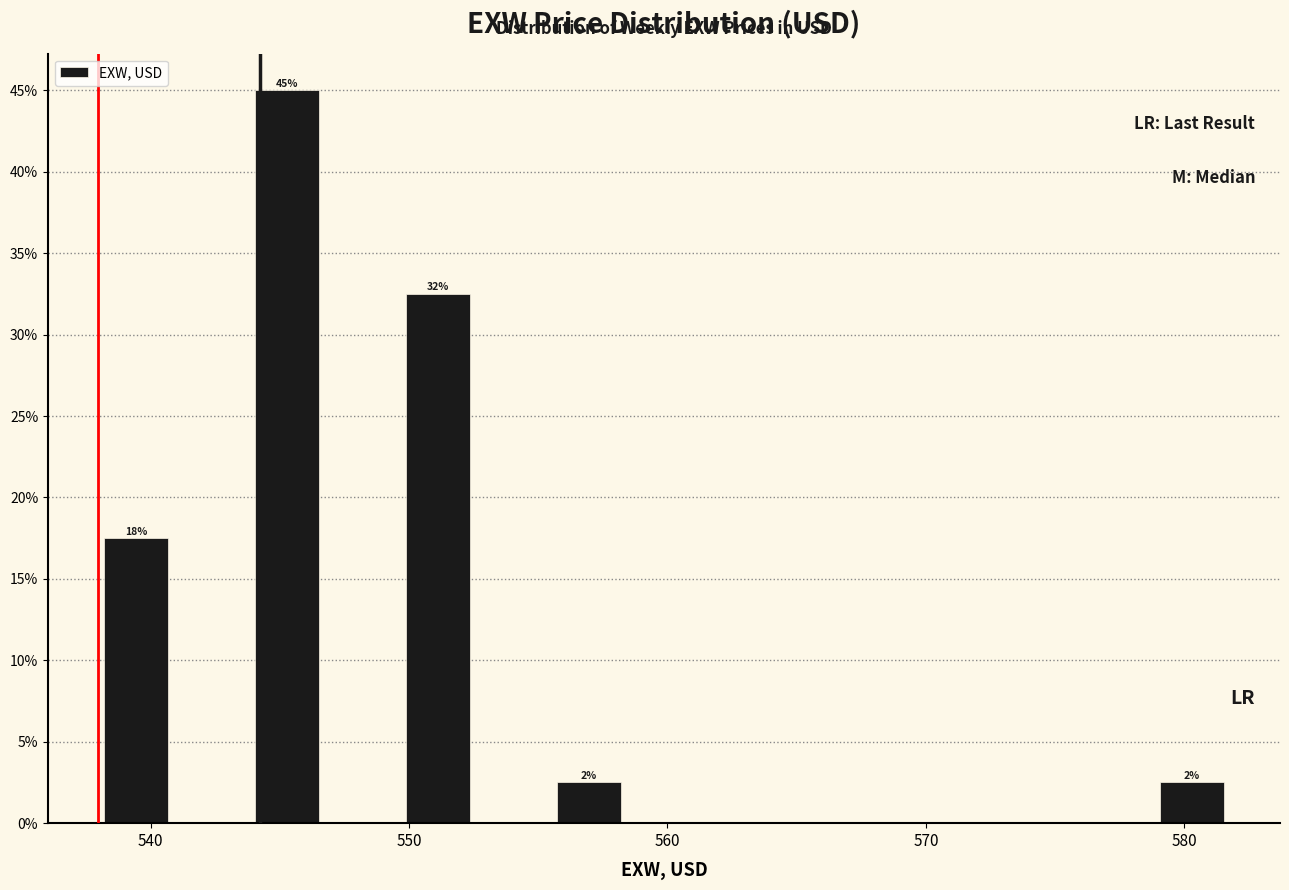

Read against the x-axis, roughly where is the centre of the tallest bar?

545